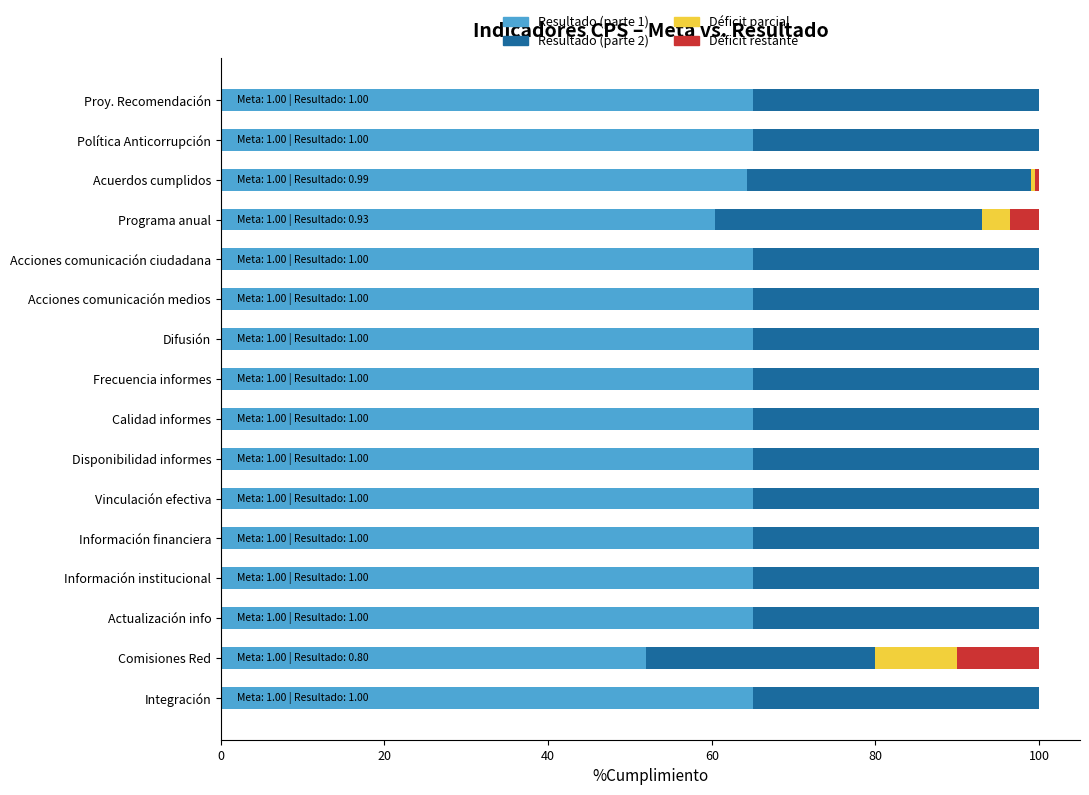

The value of Resultado (parte 1) at Difusión is 65.0. True or false?

True